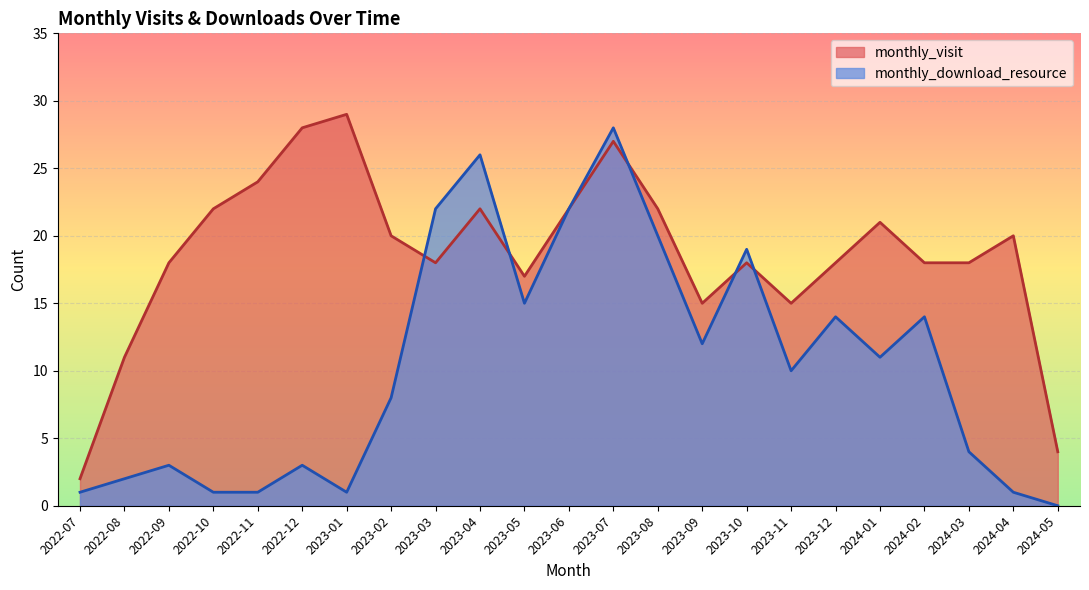

True or false: monthly_download_resource has a value of 0 at 2024-05.

True